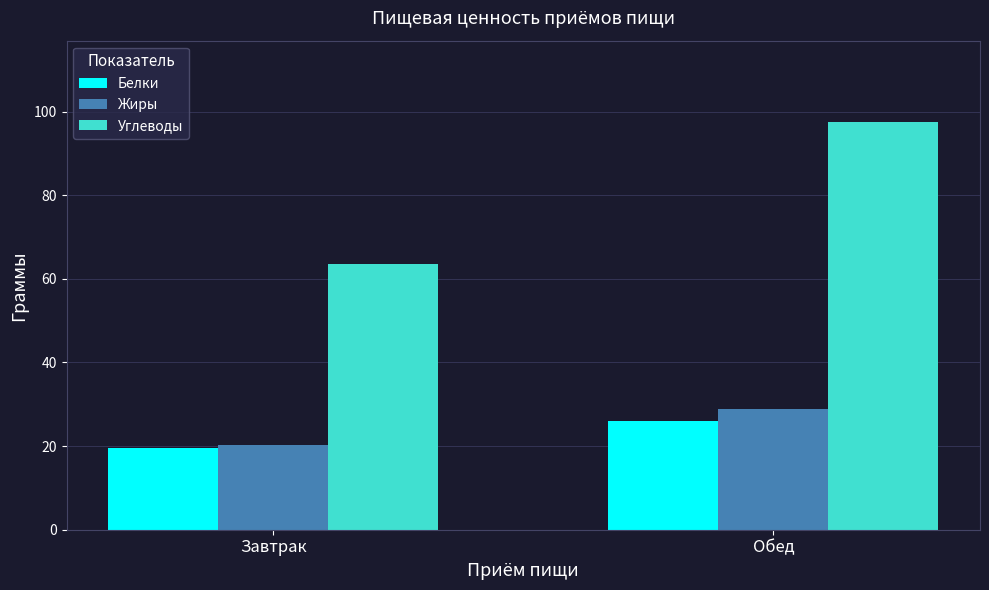

Which series has the largest total across all categories?

Углеводы